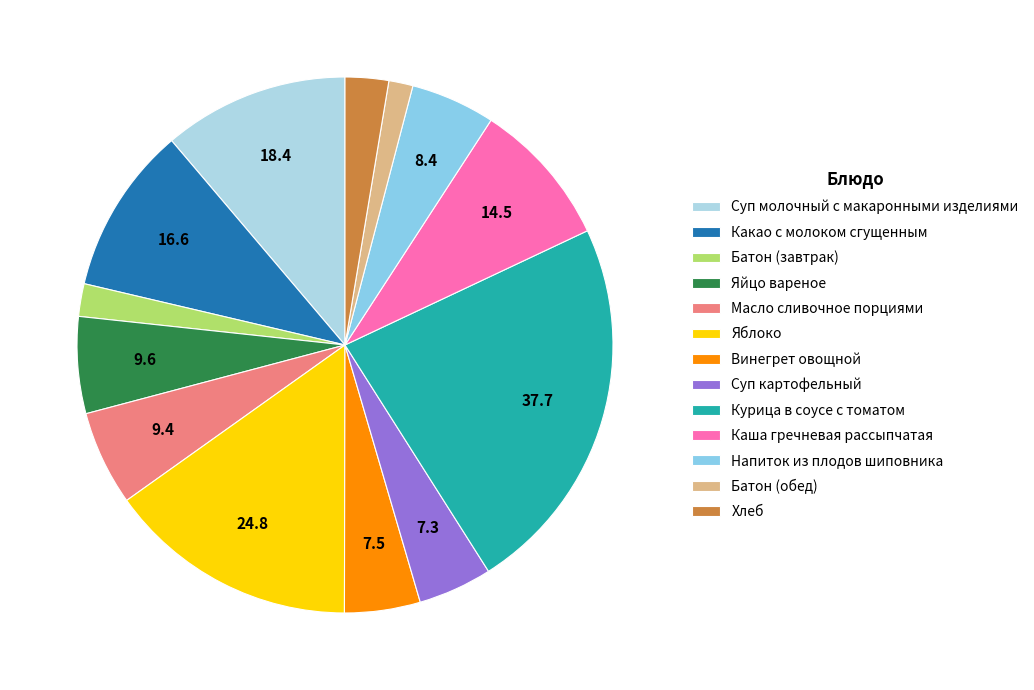

Is it true that Батон (обед) is 11% of the pie?

False